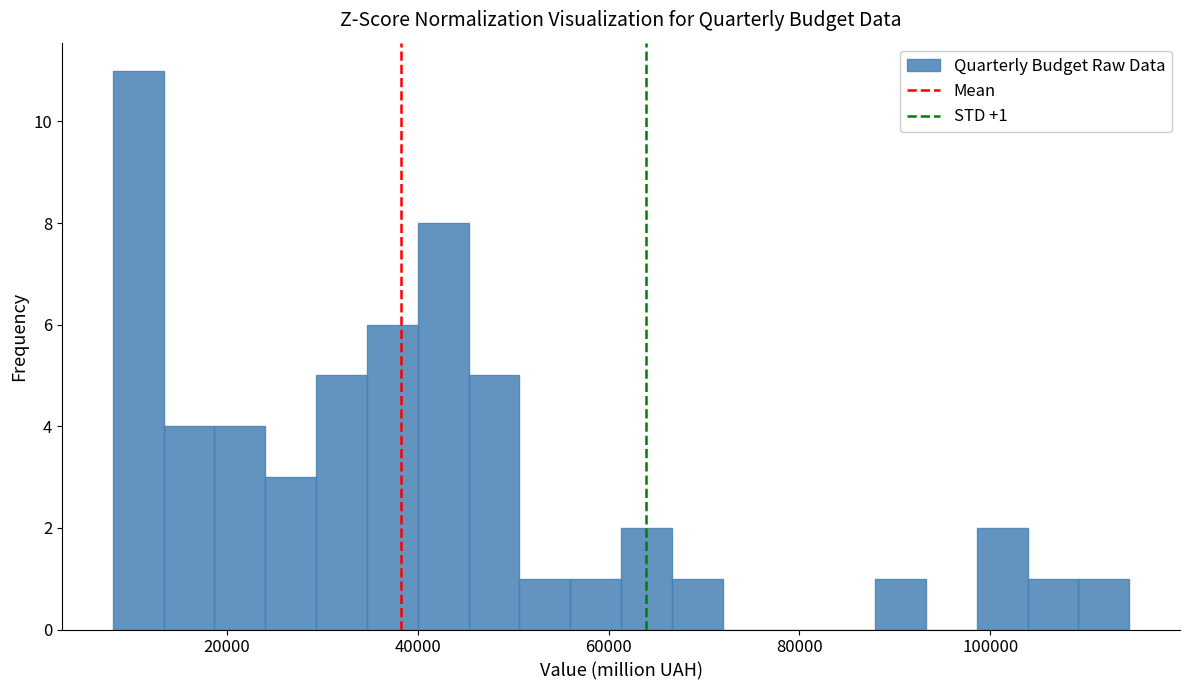

Around what value on the x-axis is the tallest bar? Give the approximate position of its centre, as read against the axis.

10000